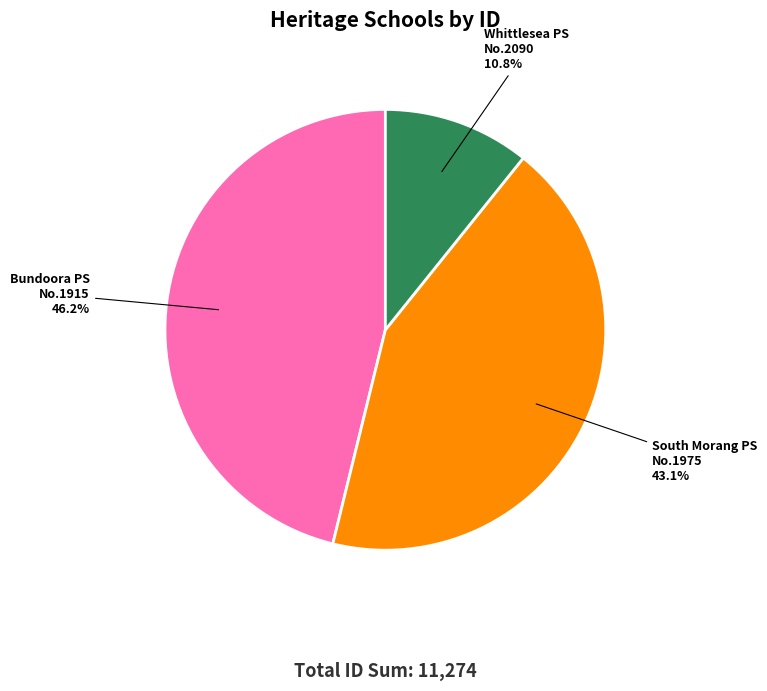

Does any single category account for the majority?

No